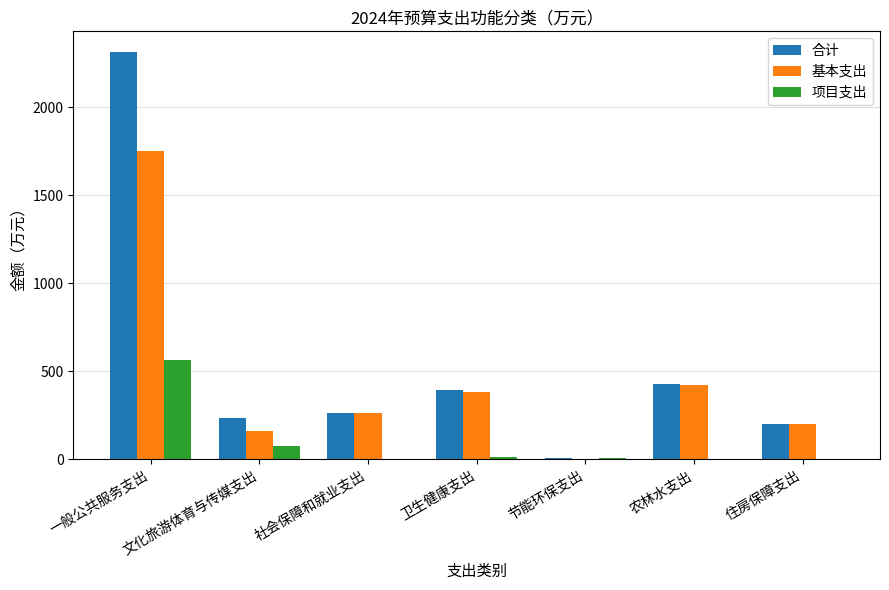

What are all the series names shown in the legend?

合计, 基本支出, 项目支出